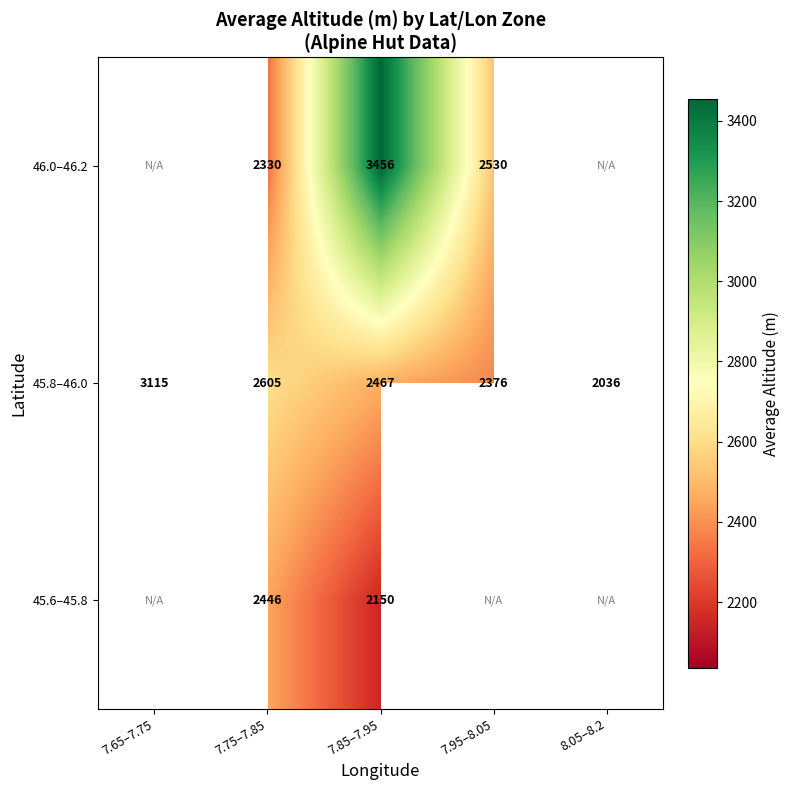

Which has a higher value, 7.65–7.75 or 7.95–8.05?

7.95–8.05